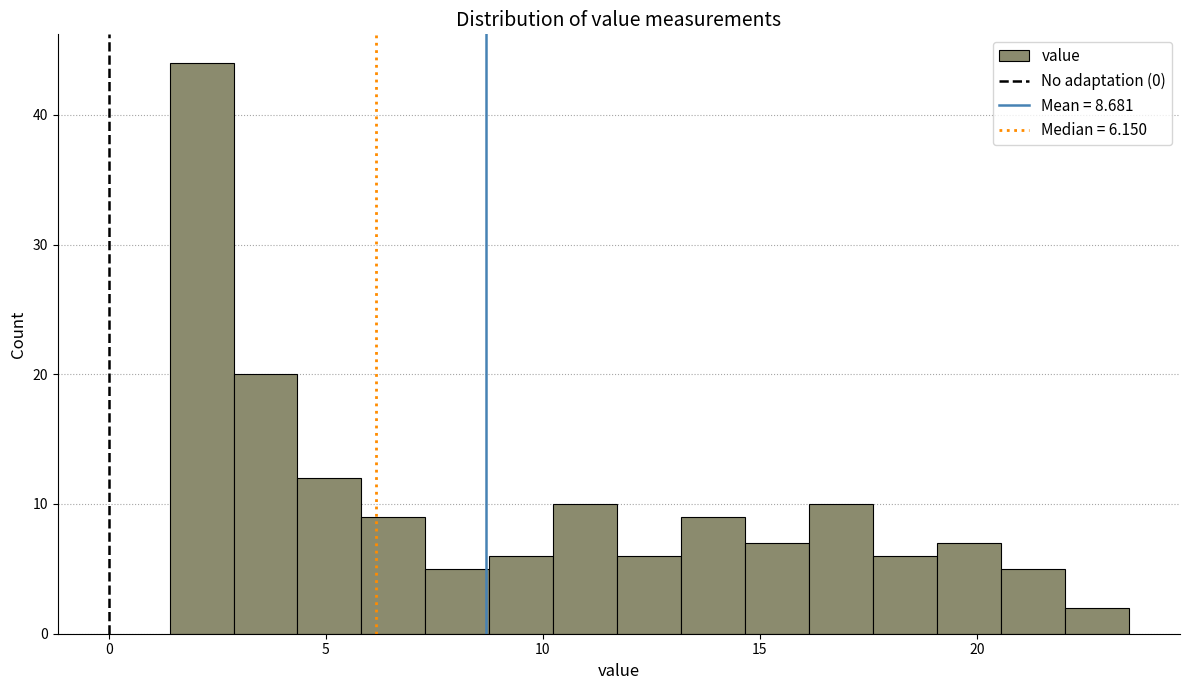

Read against the x-axis, roughly where is the centre of the tallest bar?

2.0